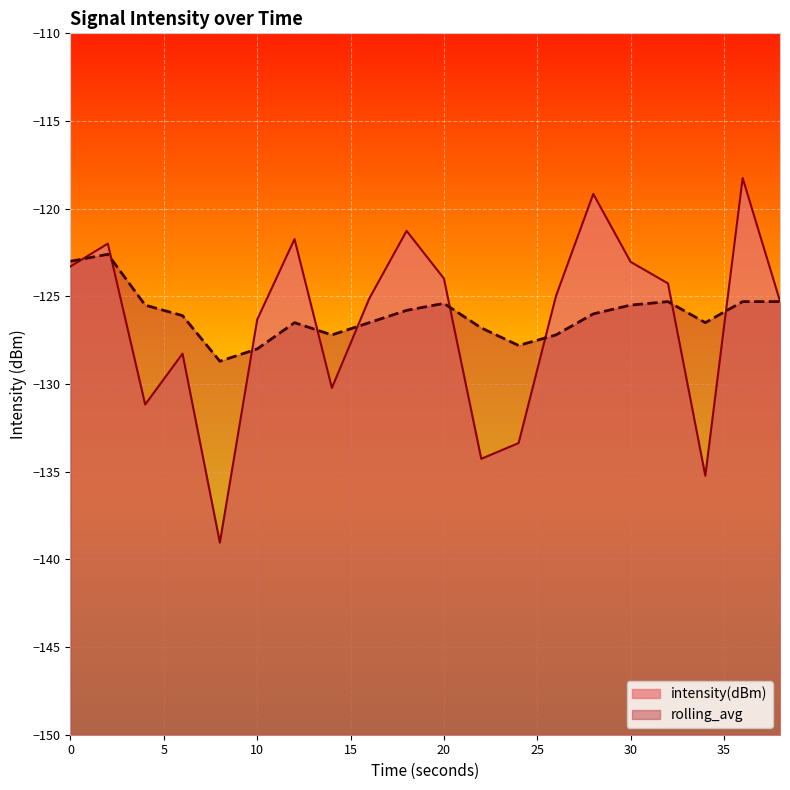

What are all the series names shown in the legend?

intensity(dBm), rolling_avg